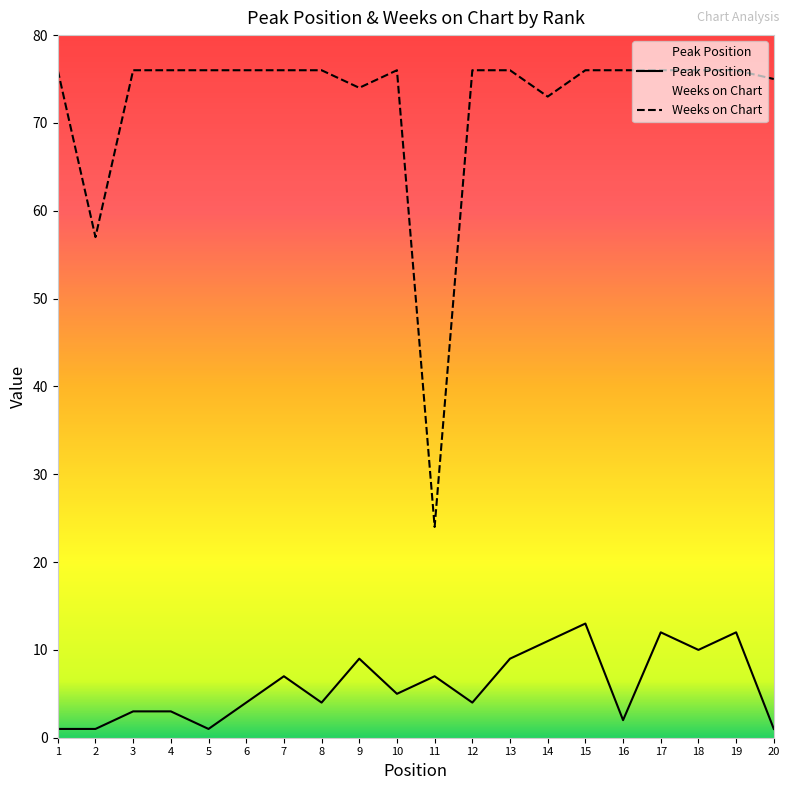

True or false: Weeks on Chart and Peak Position cross at least once.

False